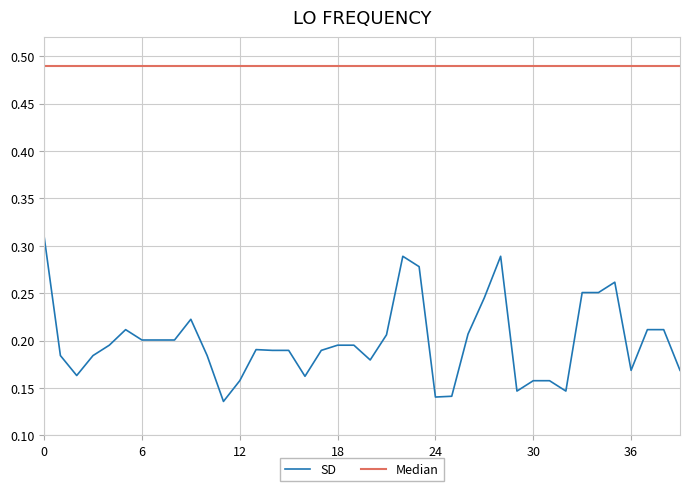

List the series in order of their peak value, lowest first.

SD, Median